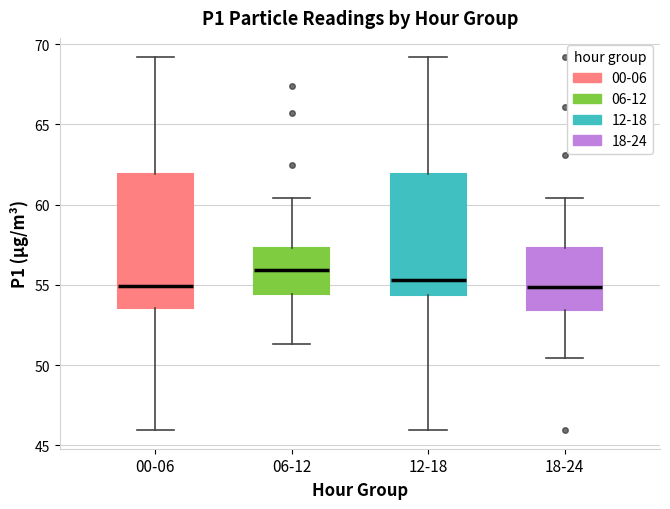

Which box's median line is the highest?

06-12